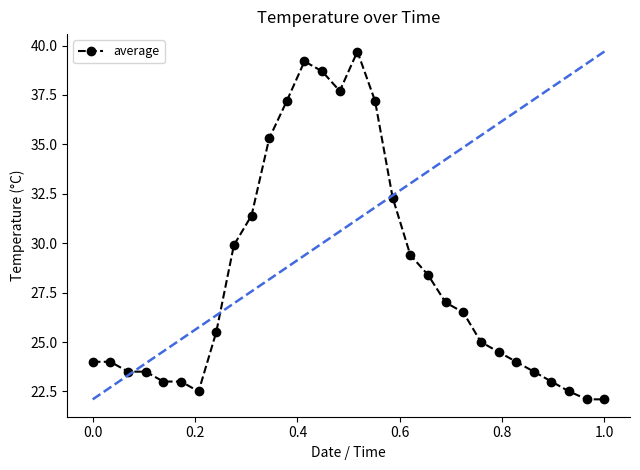

What is the highest value of the average series?

39.7